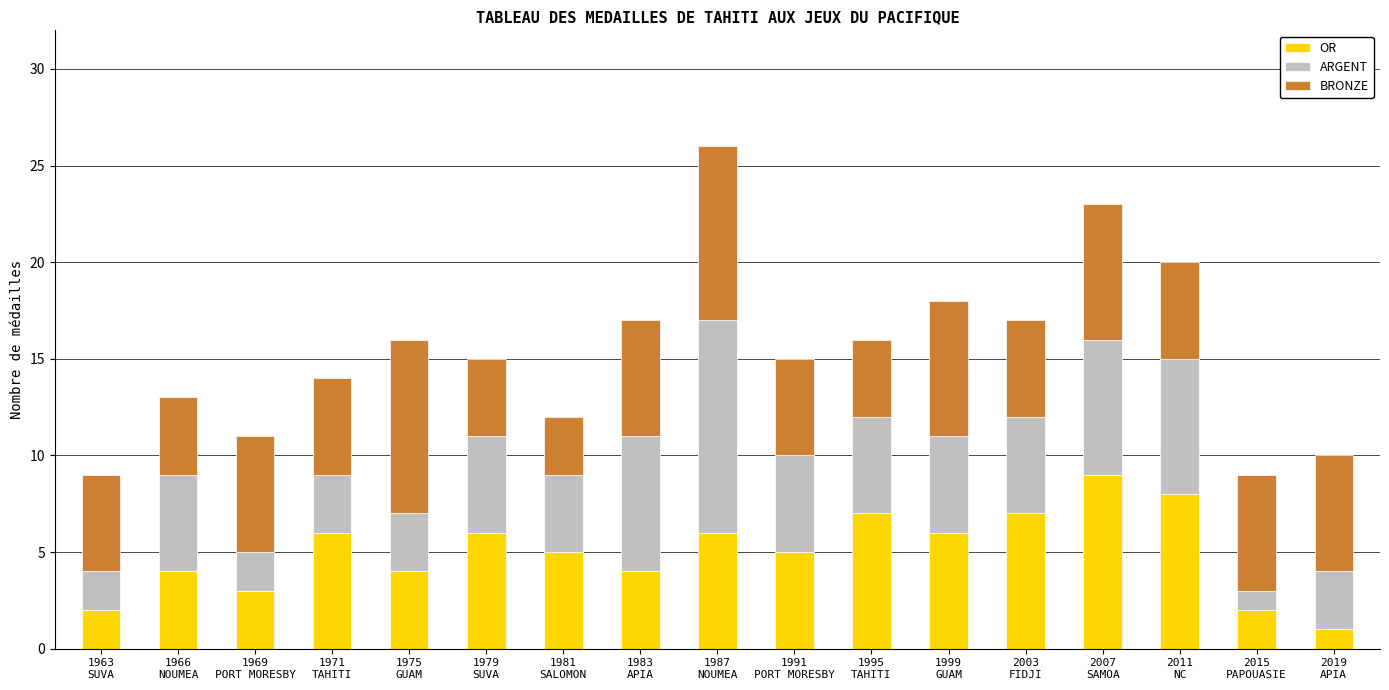

What is the maximum value for OR?

9